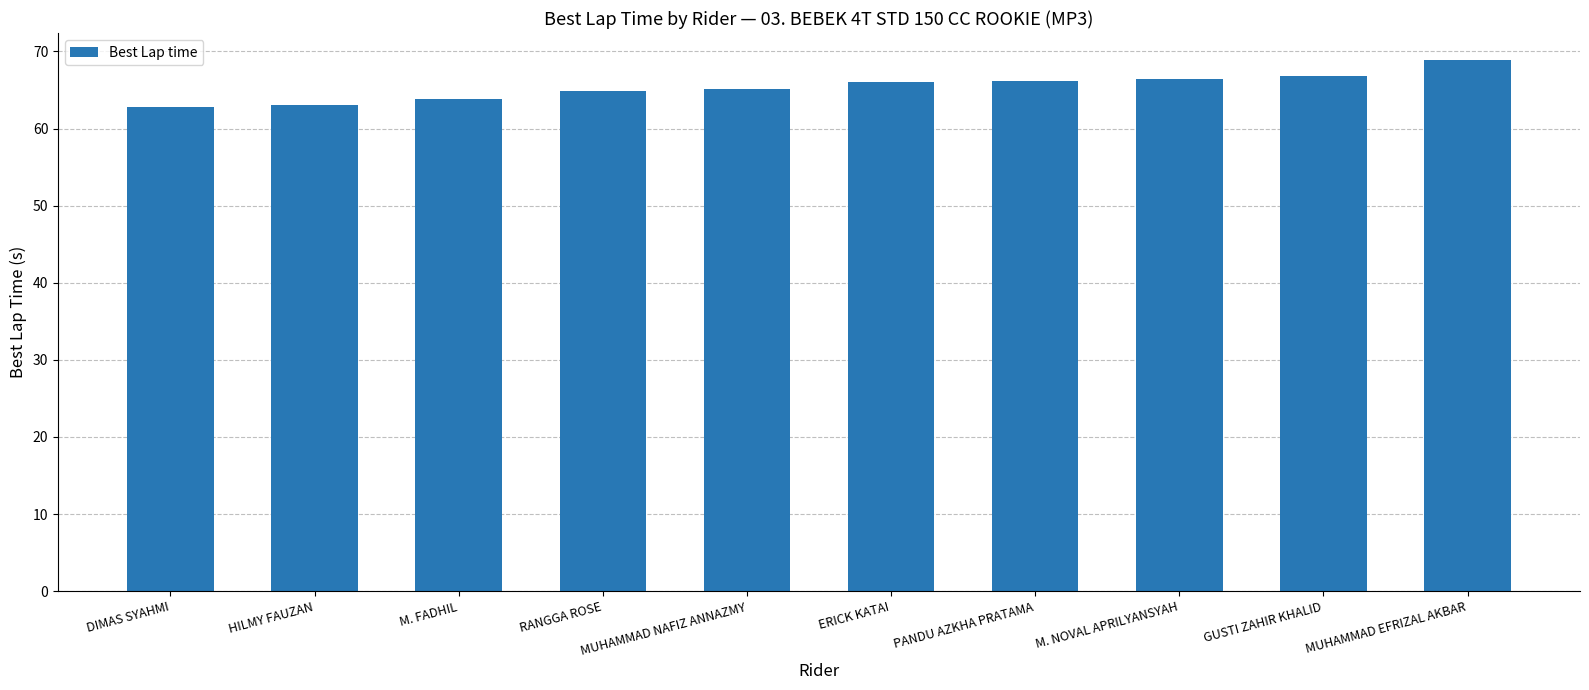

What is the value of the 7th bar from the left?

66.1